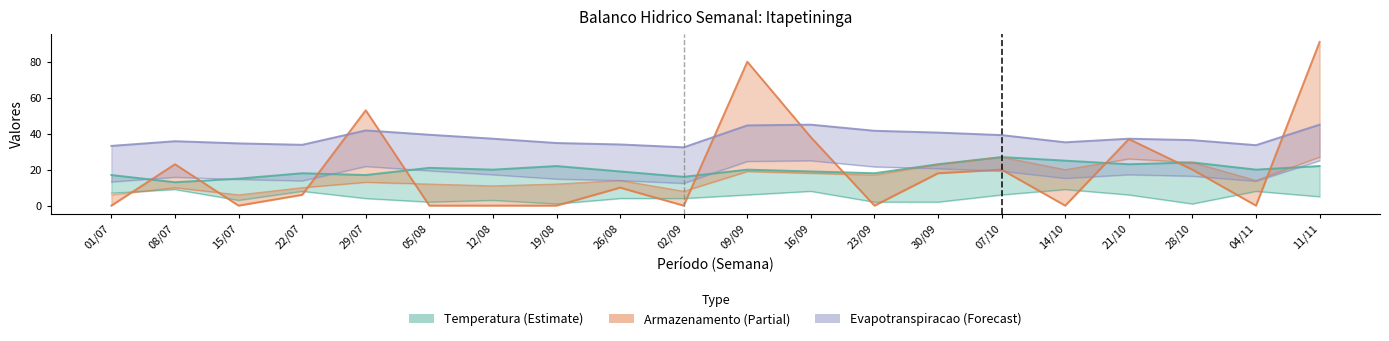

Between 15/07 and 22/07, which series saw the biggest shift?

Armazenamento